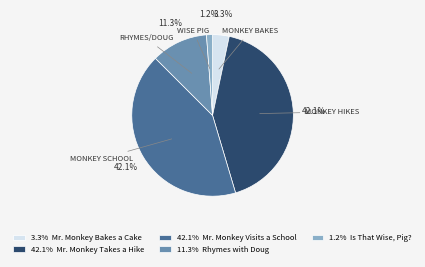

Is there any slice that represents more than half of the pie?

No